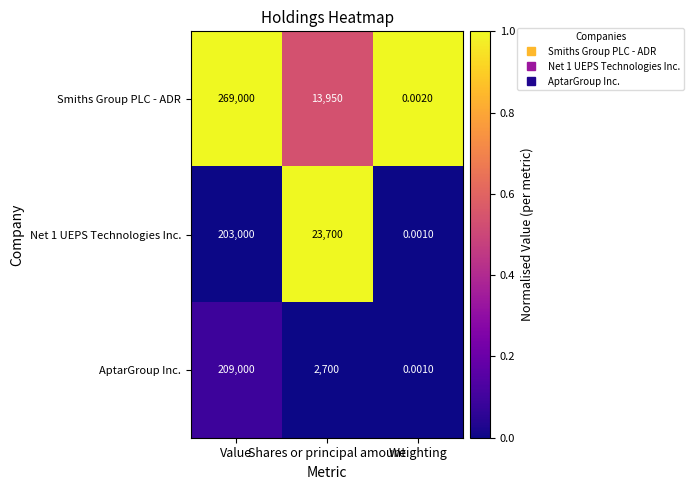

List the labels in order of Smiths Group PLC - ADR value, smallest first.

Weighting, Shares or principal amount, Value